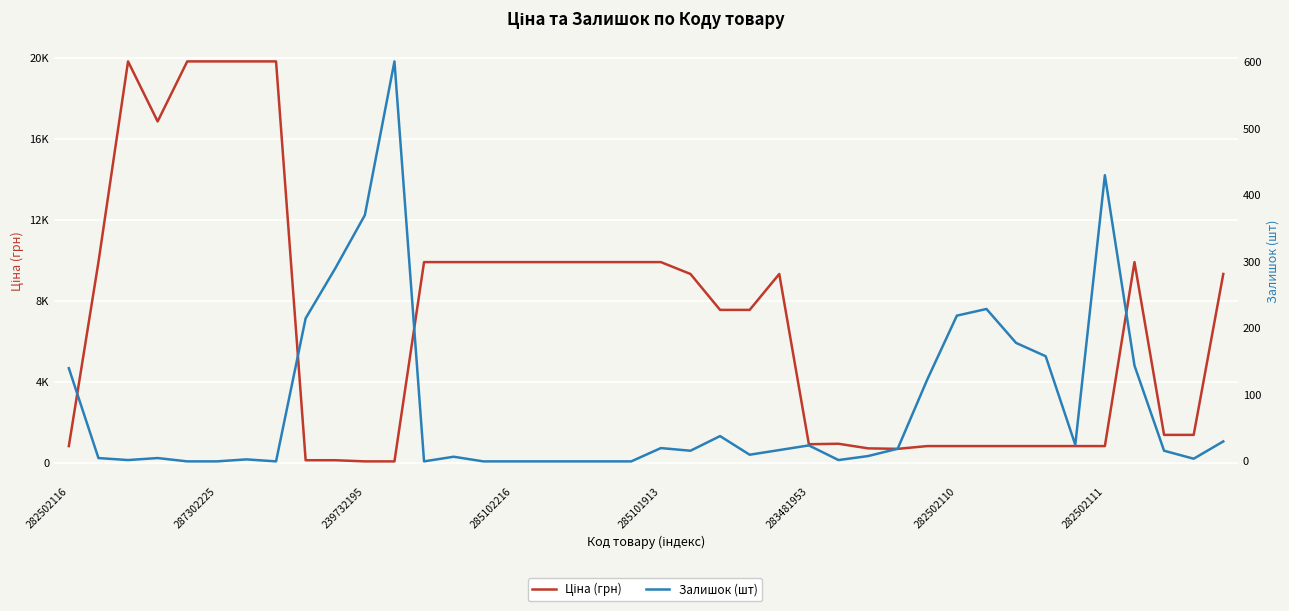

List the labels in order of Ціна (грн) value, smallest first.

10, 11, 8, 9, 28, 27, 282502116, 29, 30, 31, 32, 33, 34, 35, 25, 26, 37, 38, 22, 23, 21, 24, 39, 287302225, 12, 13, 14, 15, 16, 17, 18, 19, 20, 36, 285102216, 239732195, 285101913, 283481953, 282502110, 282502111